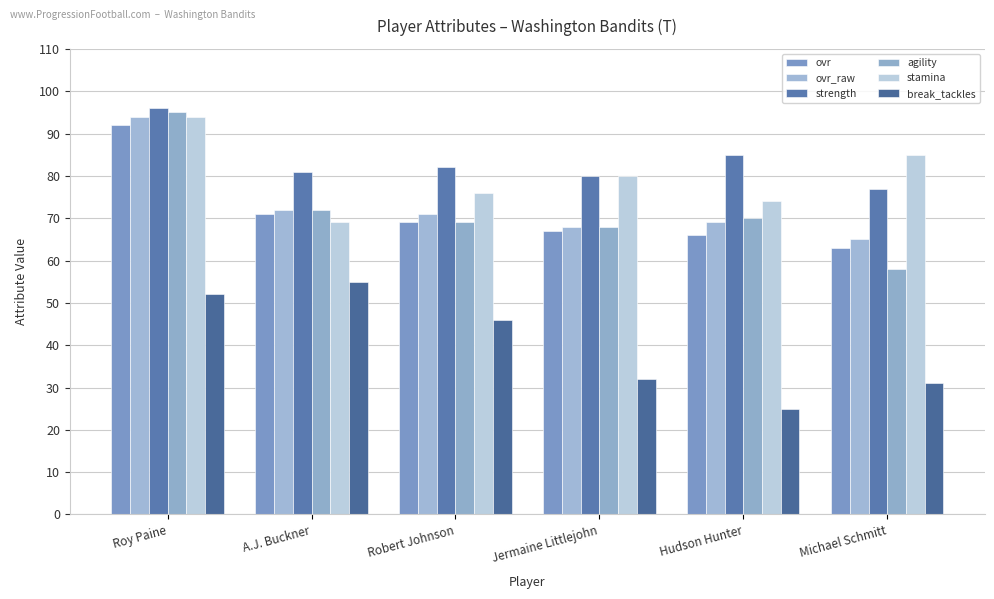

Rank the series at Michael Schmitt from lowest to highest value.

break_tackles, agility, ovr, ovr_raw, strength, stamina